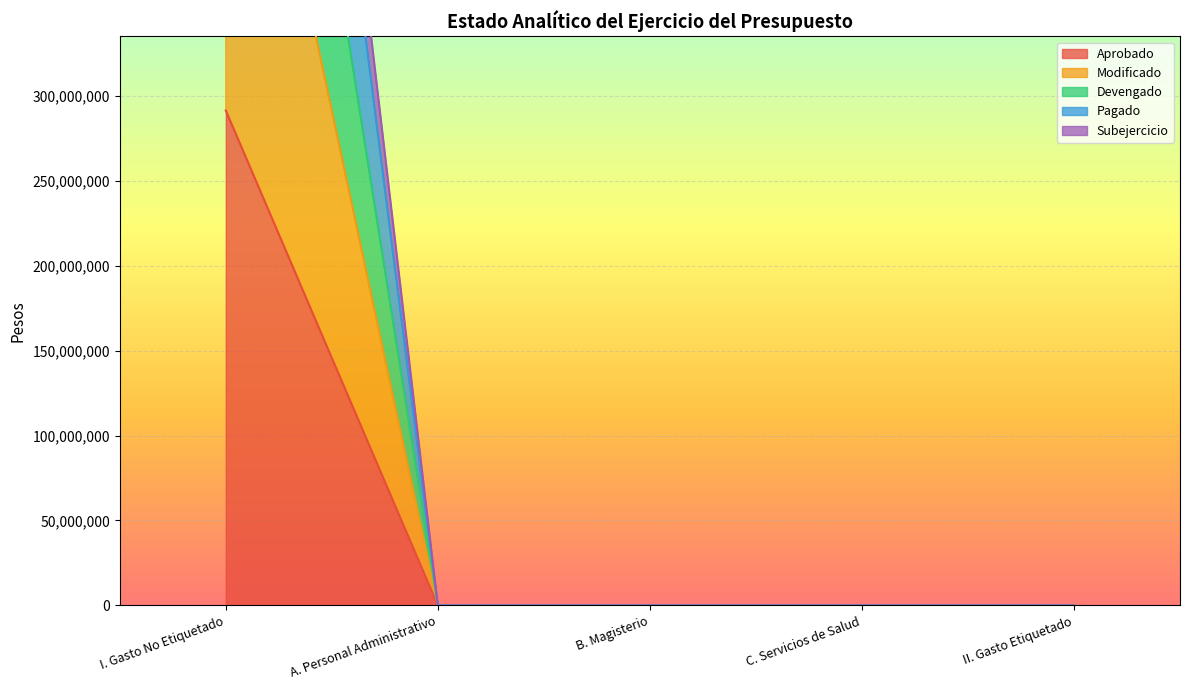

What is the label of the 1st point from the left?

I. Gasto No Etiquetado